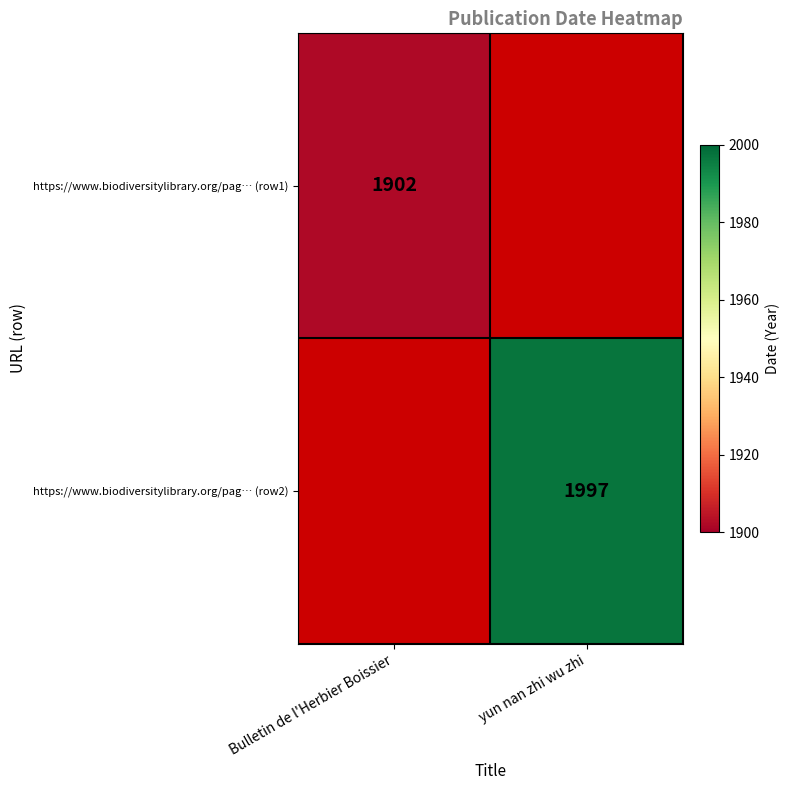

The value of https://www.biodiversitylibrary.org/pag… (row2) at yun nan zhi wu zhi is 3299. True or false?

False